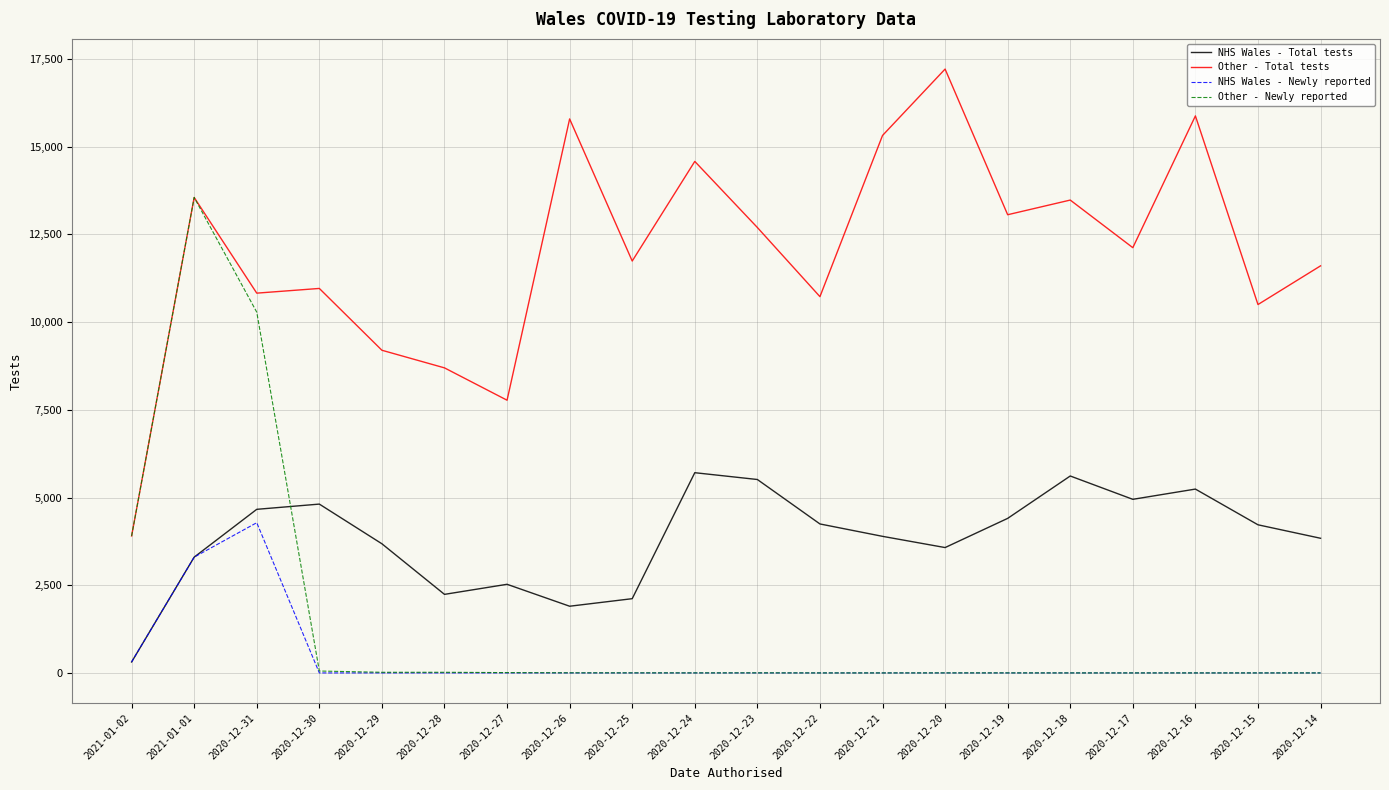

Rank the series by their maximum value, from lowest to highest.

NHS Wales - Newly reported, NHS Wales - Total tests, Other - Newly reported, Other - Total tests